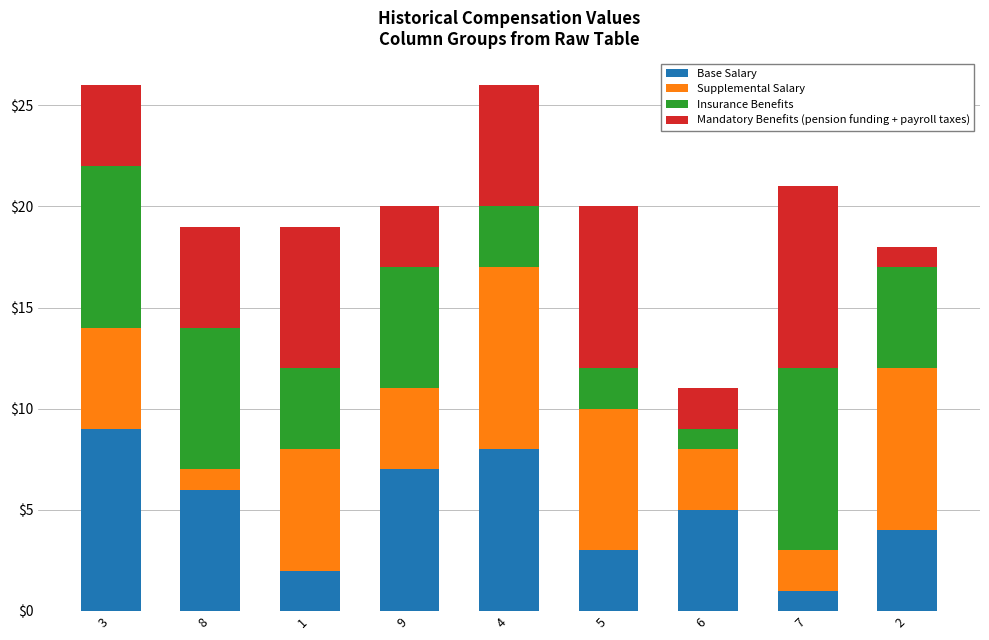

At which label does Base Salary reach its peak?

3